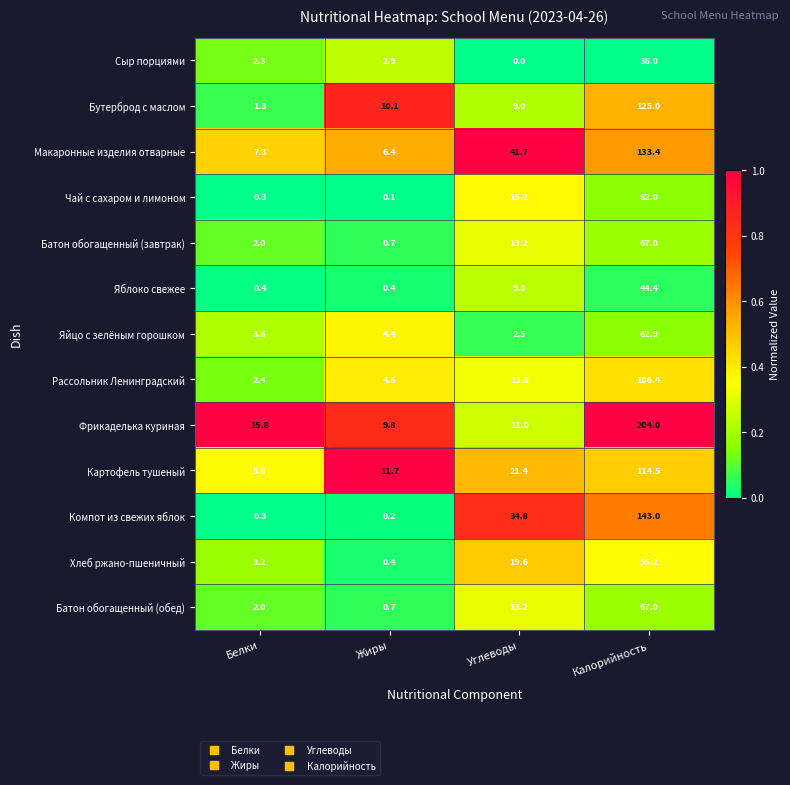

Rank the categories by Сыр порциями value from highest to lowest.

Калорийность, Жиры, Белки, Углеводы